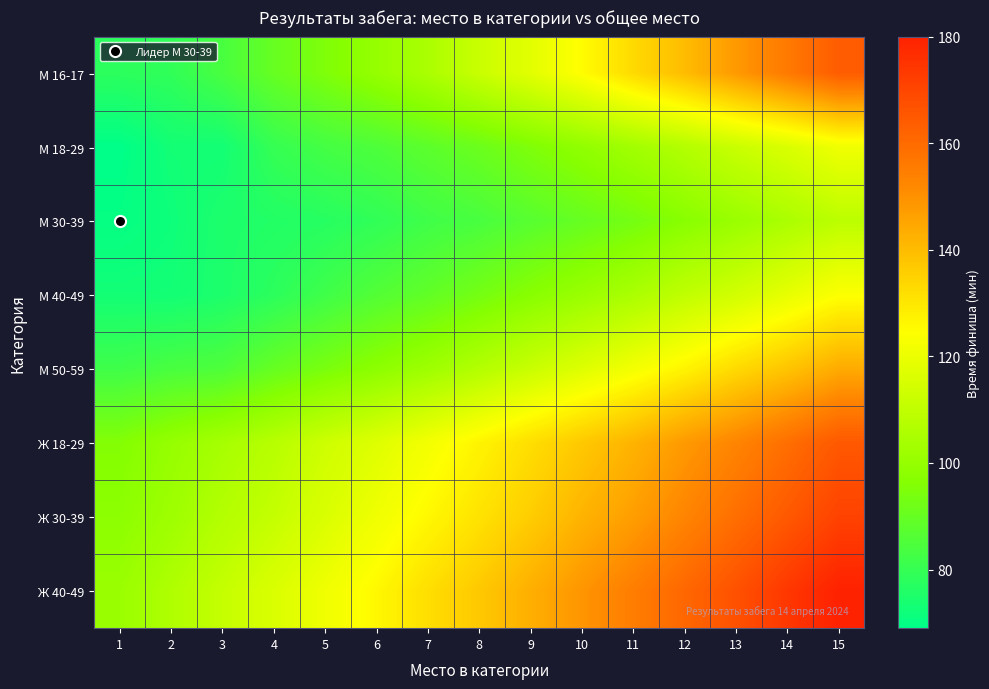

Which category has the highest value across all series?

15